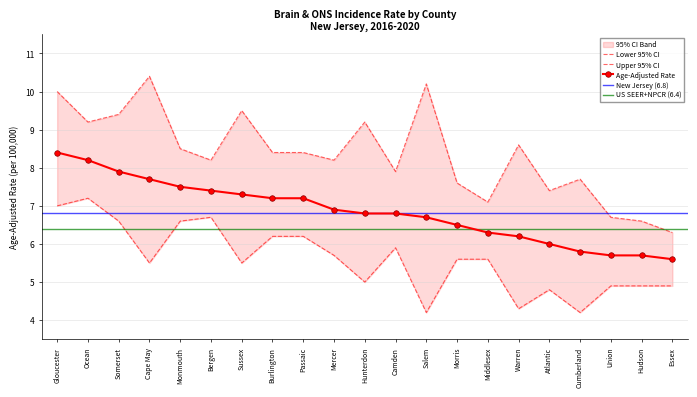

Which series has the largest total across all categories?

Upper 95% CI